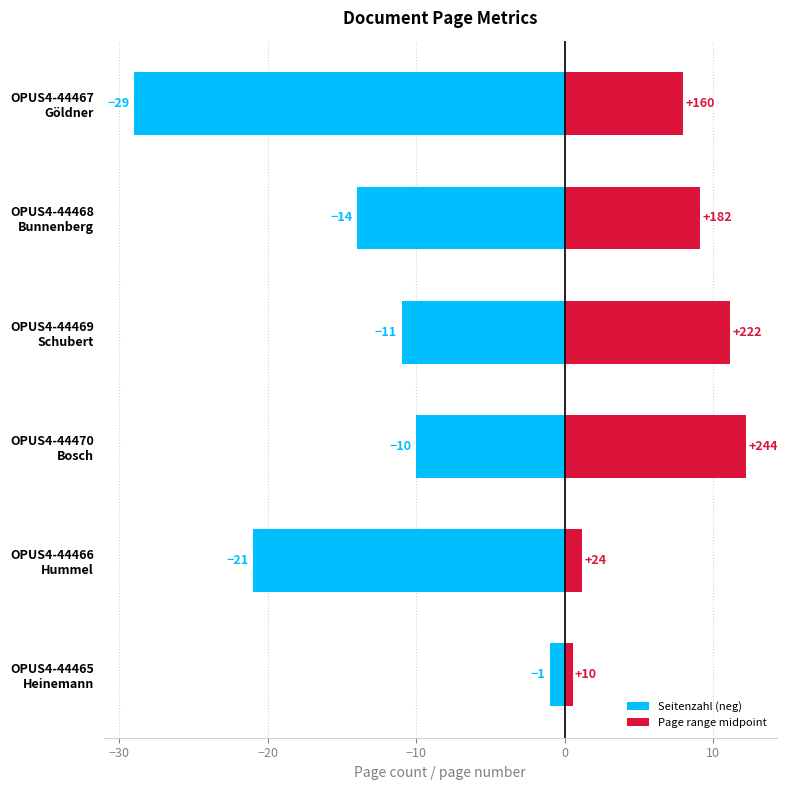

What value does the Page range midpoint series have at OPUS4-44468 Bunnenberg?

9.1